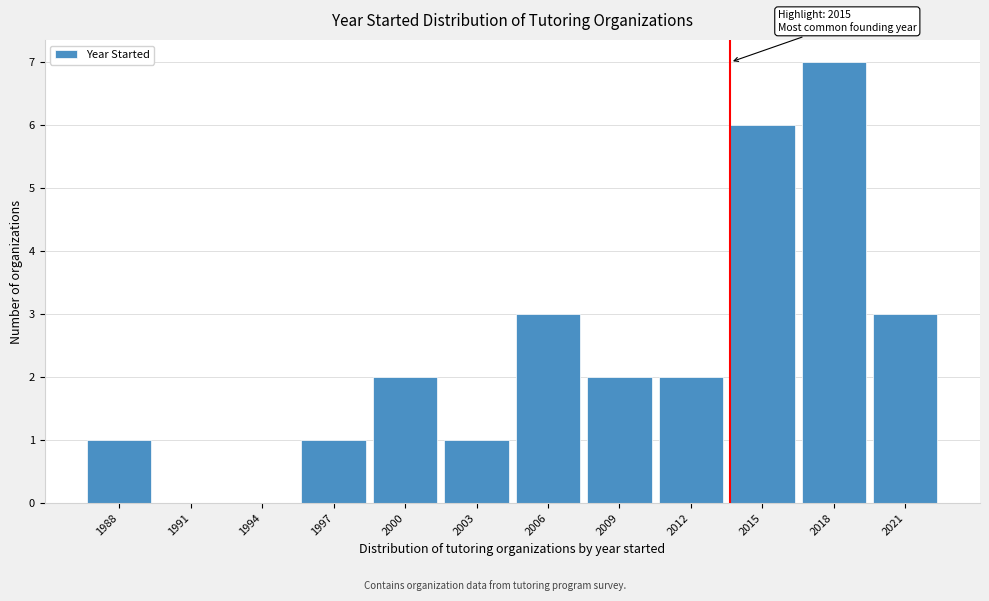

Reading right to left, transcribe all the data shown in this chart.

2021=3	2018=7	2015=6	2012=2	2009=2	2006=3	2003=1	2000=2	1997=1	1994=0	1991=0	1988=1